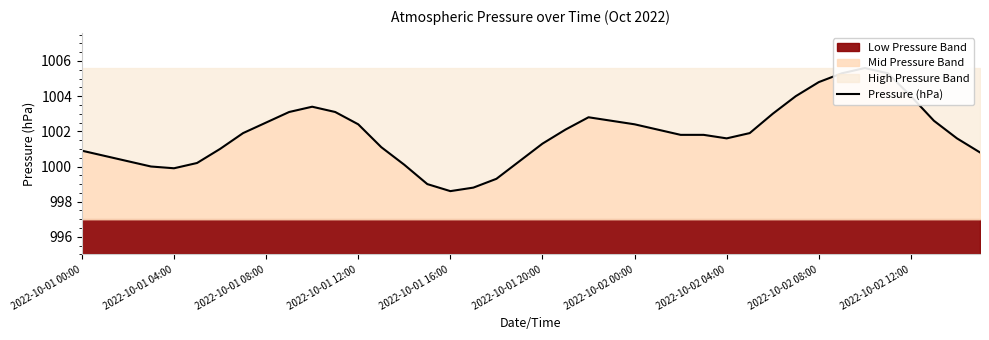

What position from the right is 2022-10-02 00:00?

16